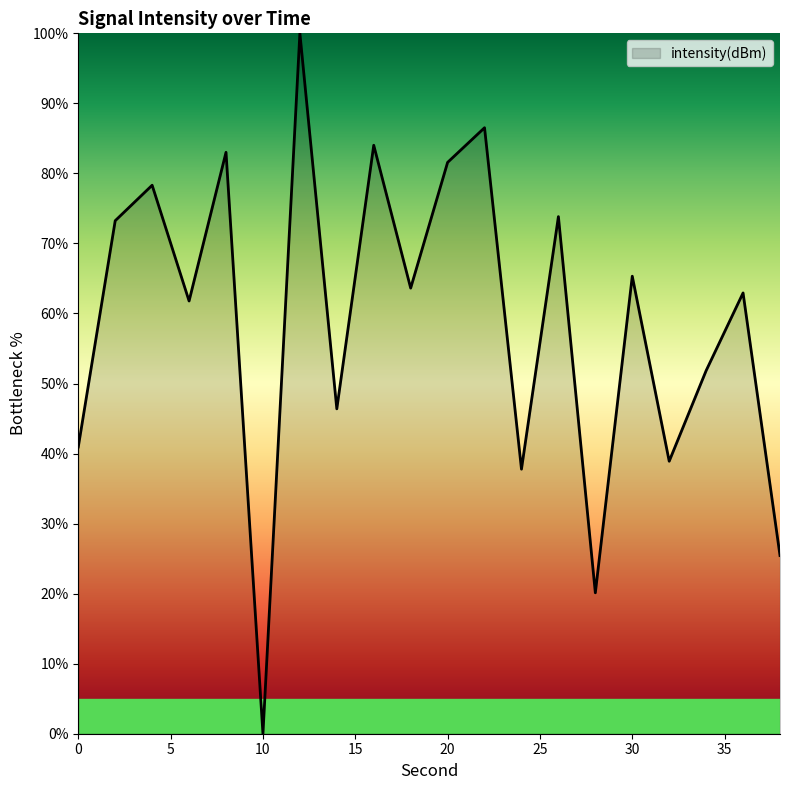

What is the difference between the maximum and minimum values?

100.0